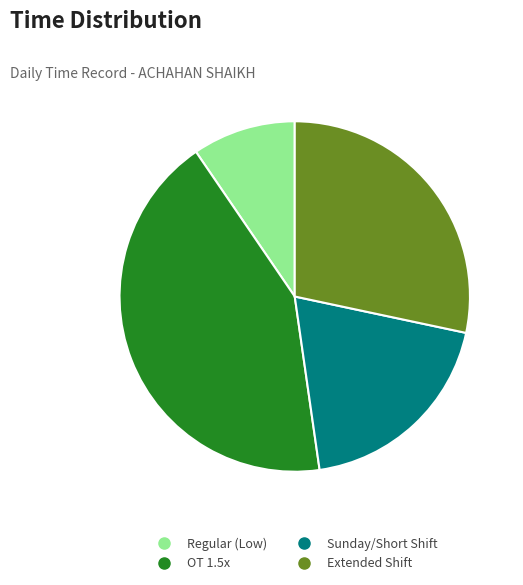

Is there any slice that represents more than half of the pie?

No